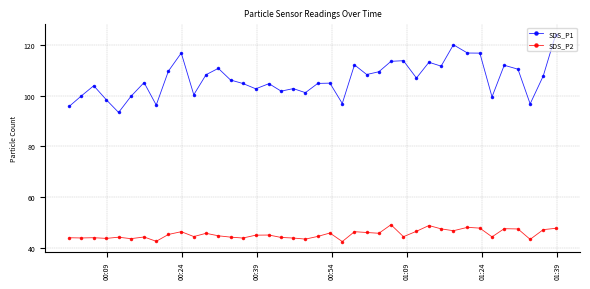

What is the value of the SDS_P1 point at the 7th from the left?

105.2